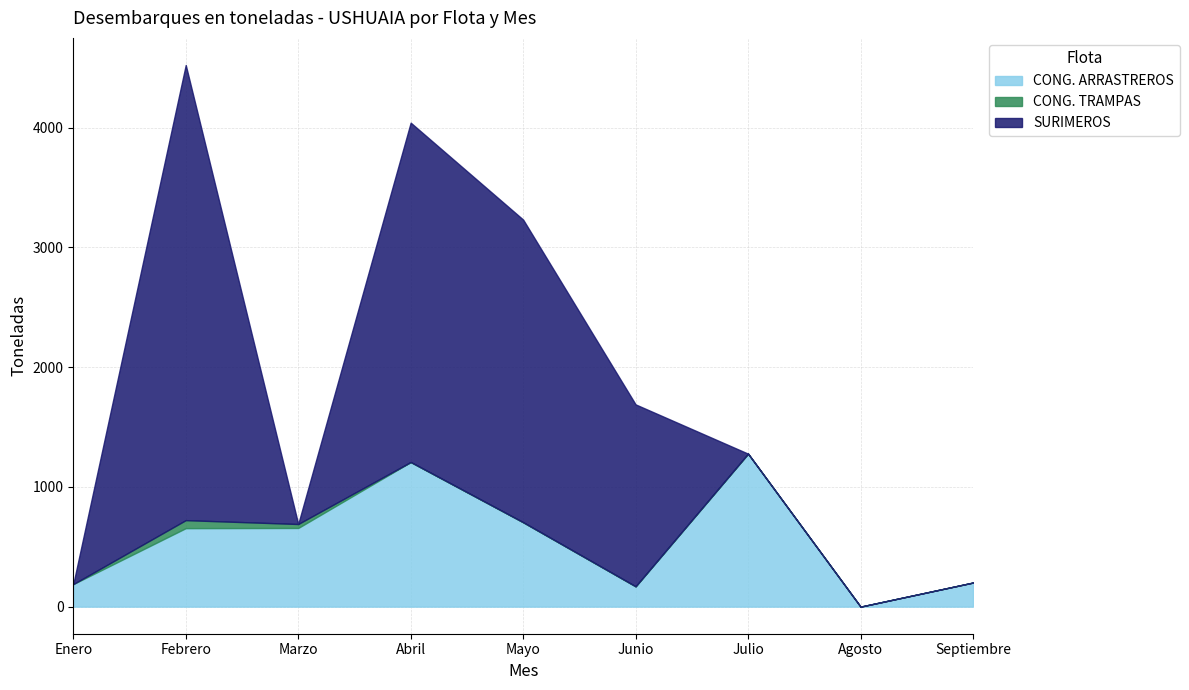

What is the label of the 2nd point from the right?

Agosto